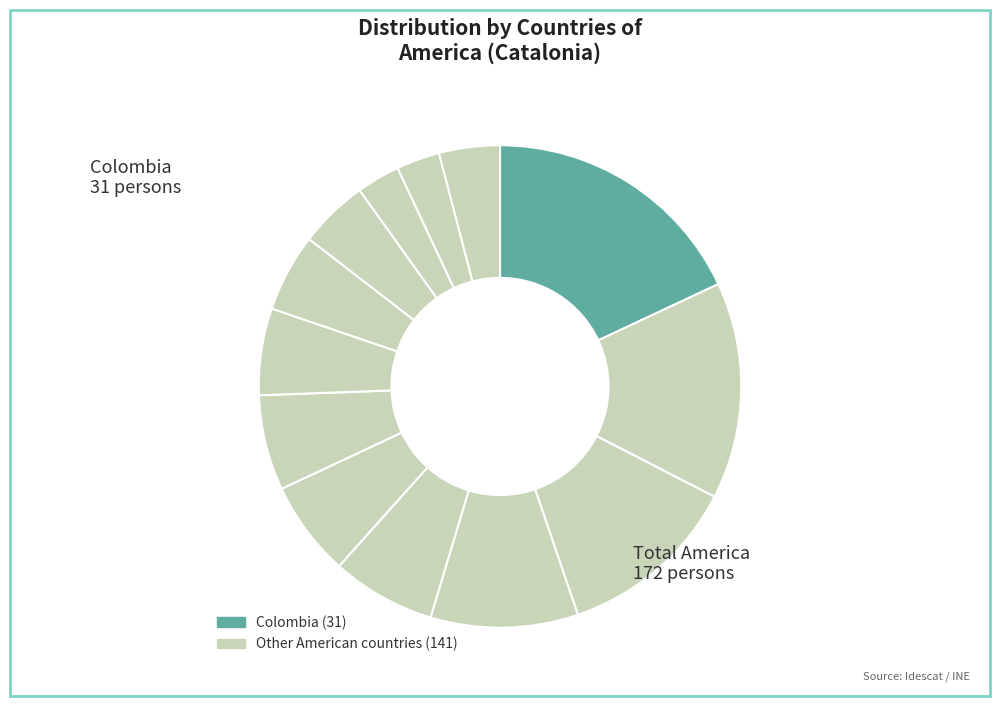

Which slice is the largest?

Colombia